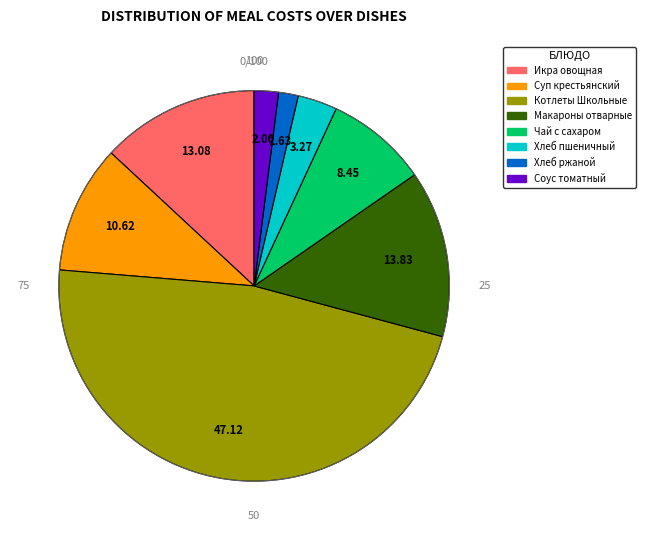

Does any single category account for the majority?

No